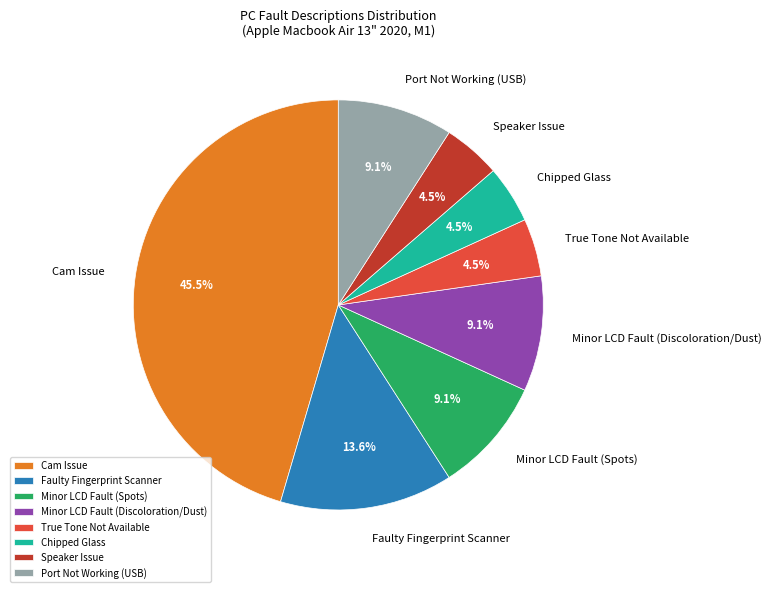

Which category has the biggest portion of the pie?

Cam Issue